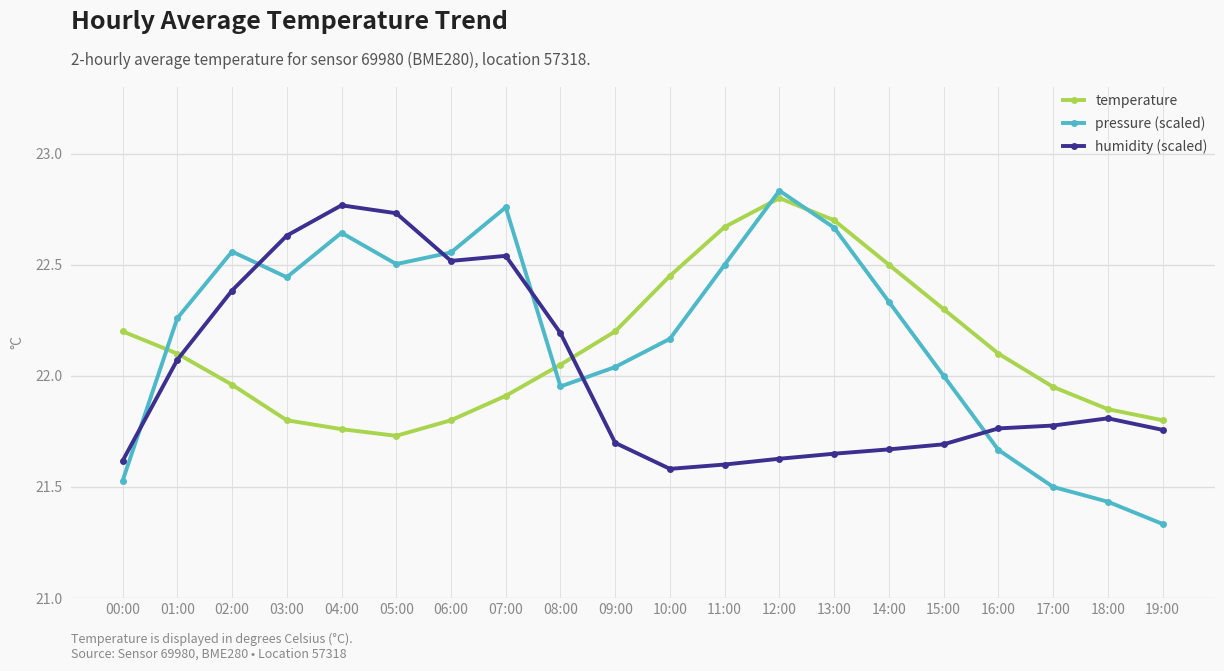

What is the label of the 1st point from the right?

19:00